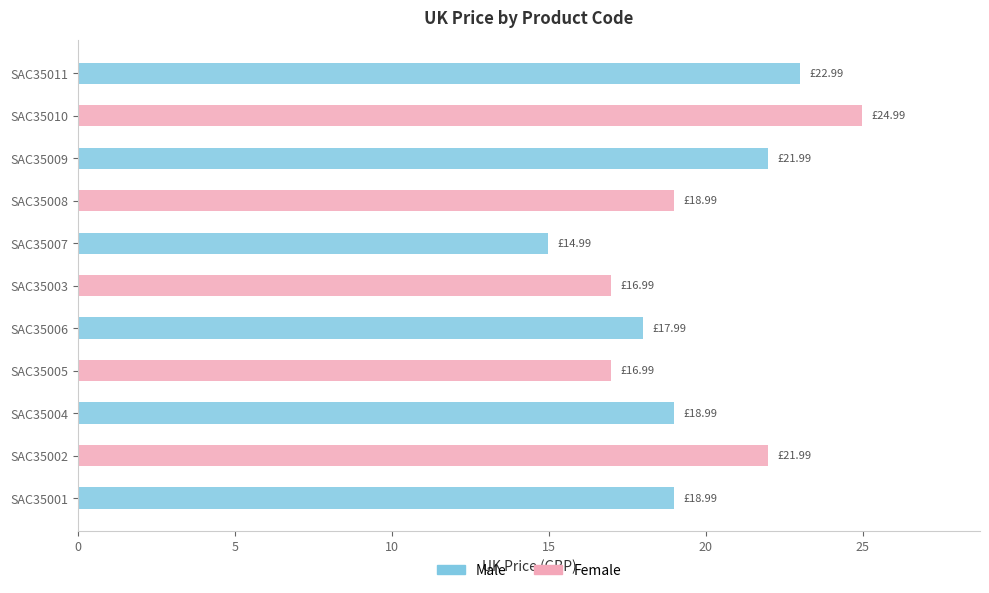

The Male series shows 15.2 at SAC35003. True or false?

False